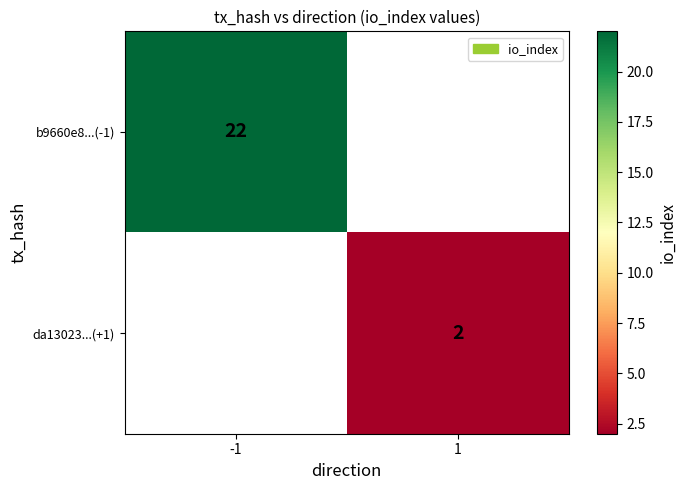

Is it true that b9660e8...(-1) equals 10 at -1?

False